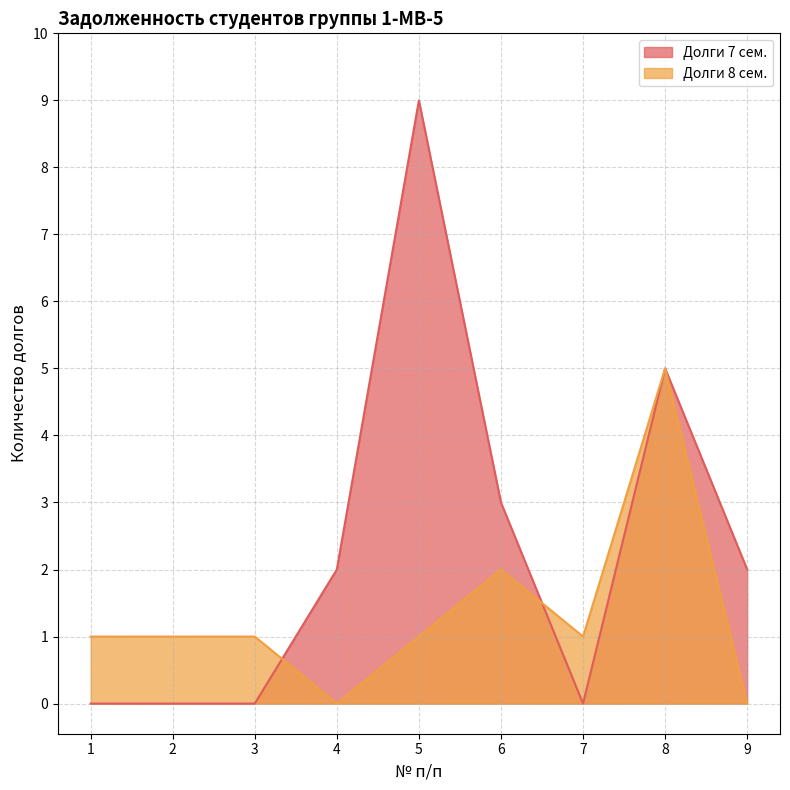

Where is the first local maximum for Долги 7 сем.?

5